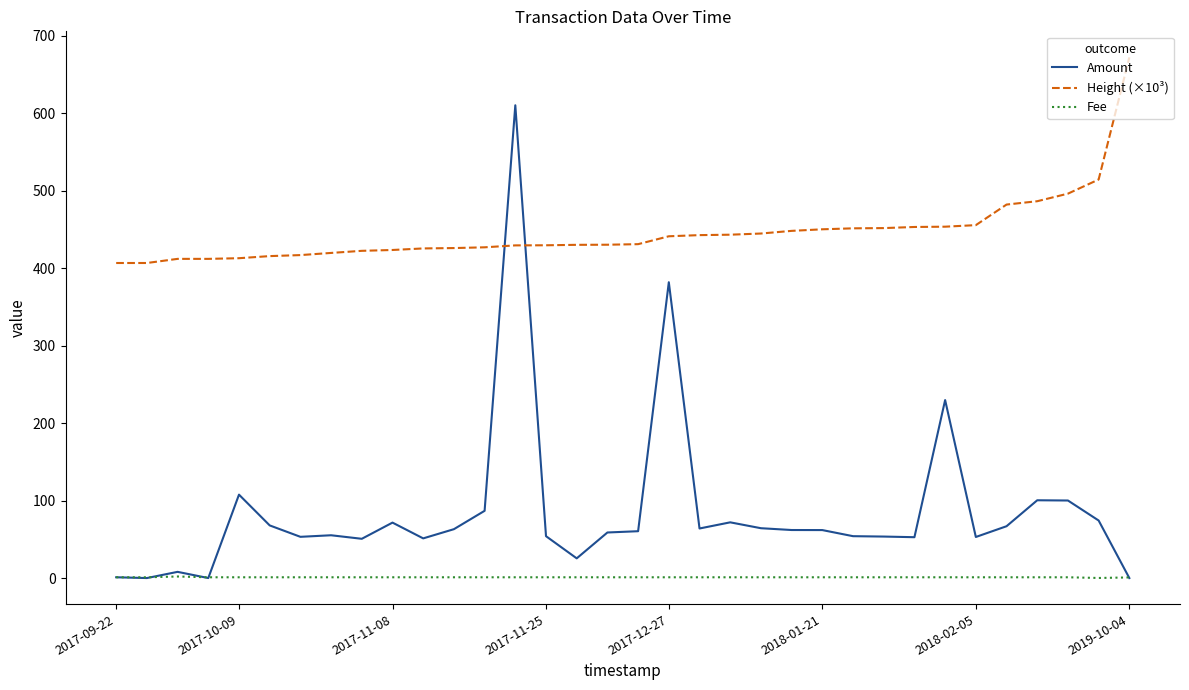

At how many categories does at least one series exceed 624?

1